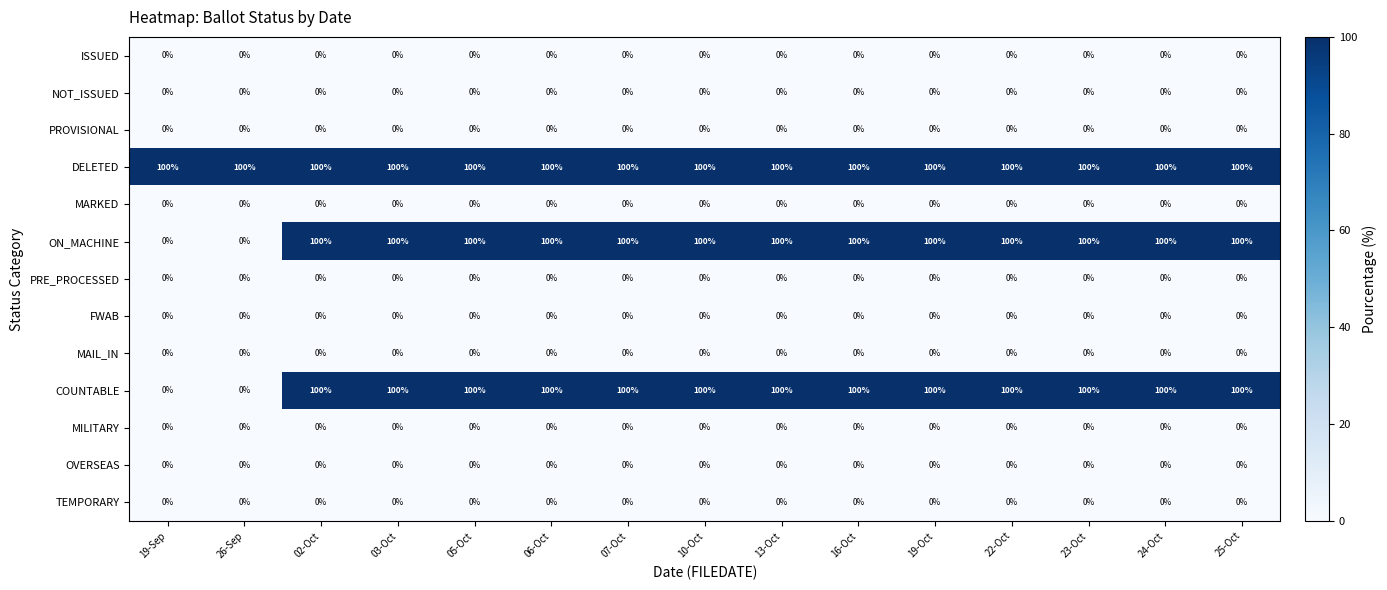

What is the maximum value shown in the chart?

100